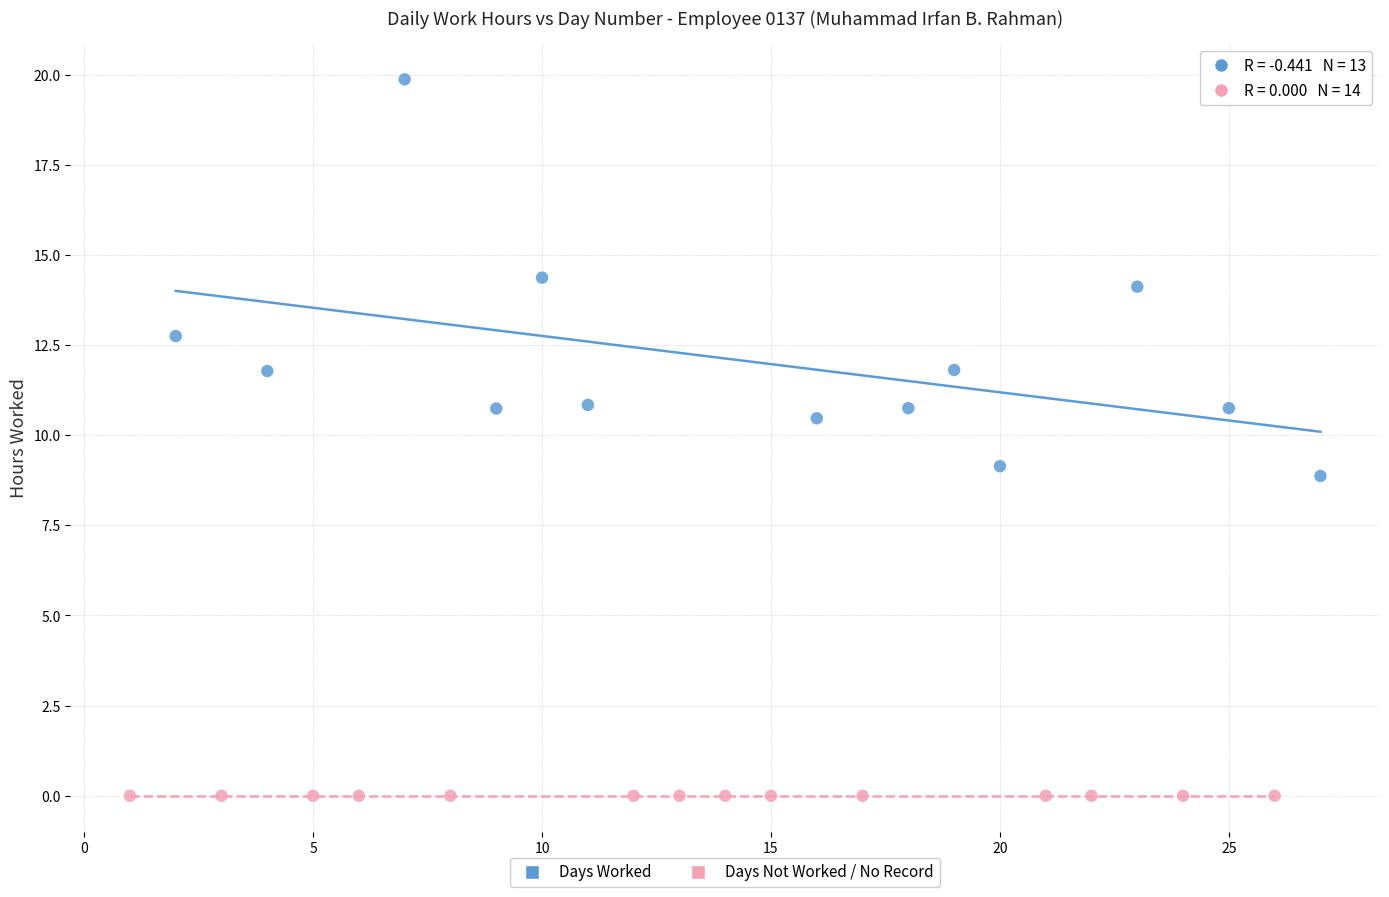

Which series reaches the minimum Y coordinate?

Days Not Worked / No Record